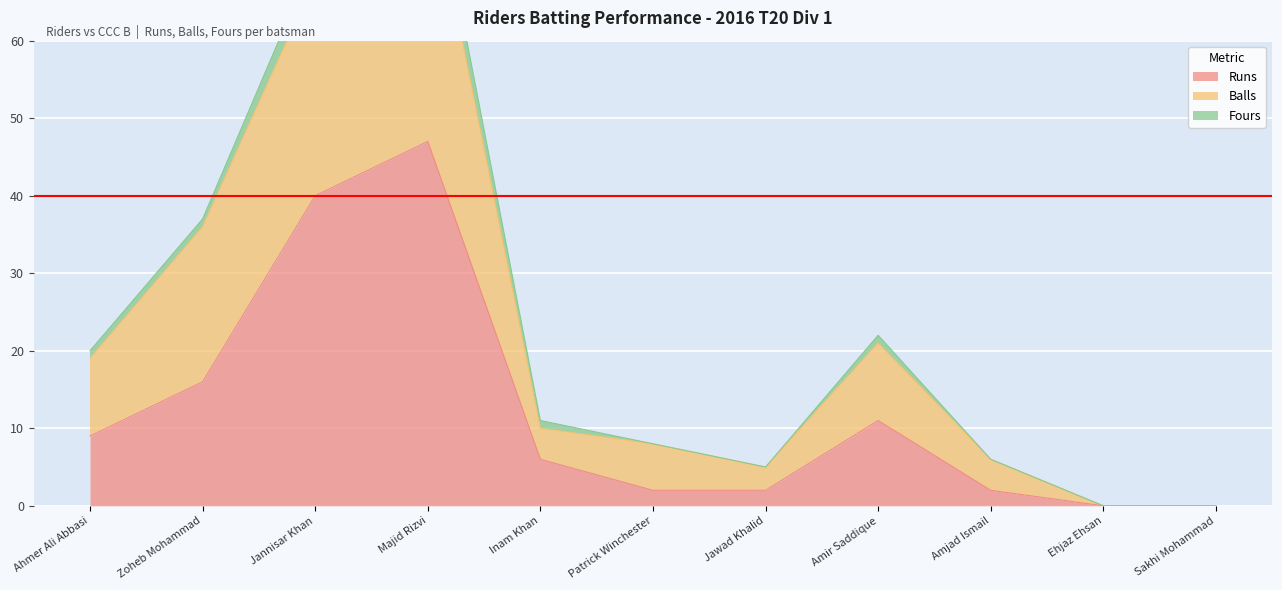

What is the highest value of the Balls series?

82